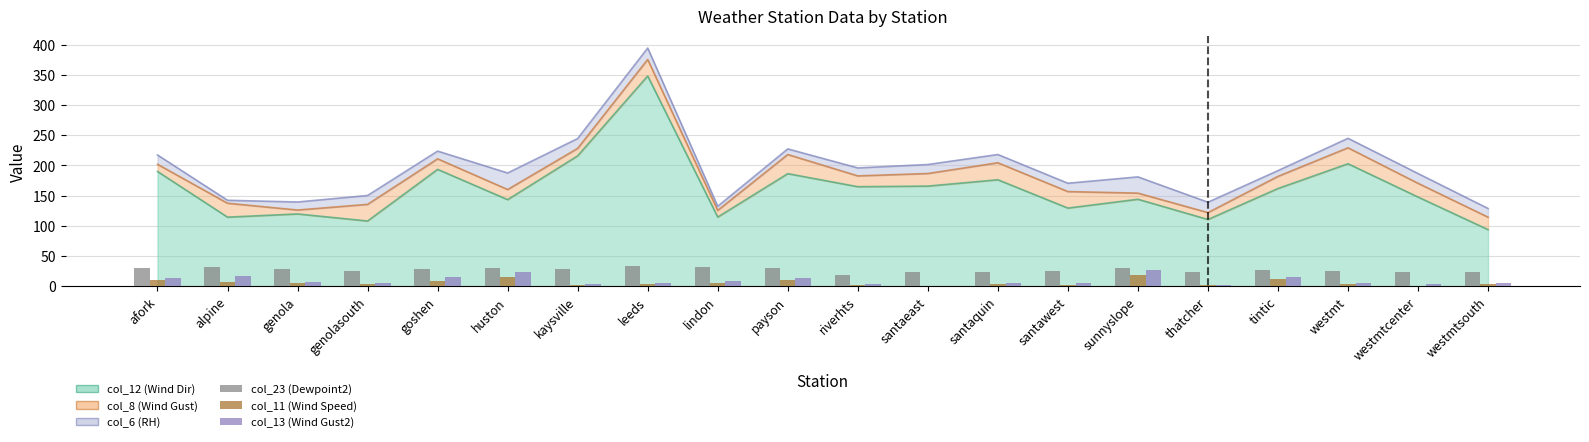

At which label does col_13 (Wind Gust2) first exceed 6?

afork